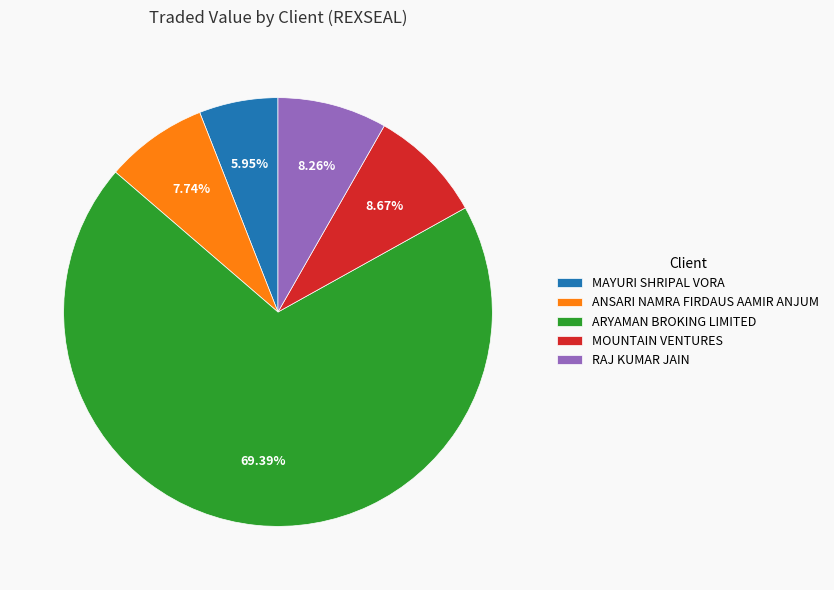

Do ARYAMAN BROKING LIMITED and MAYURI SHRIPAL VORA together represent more than half of the pie?

Yes